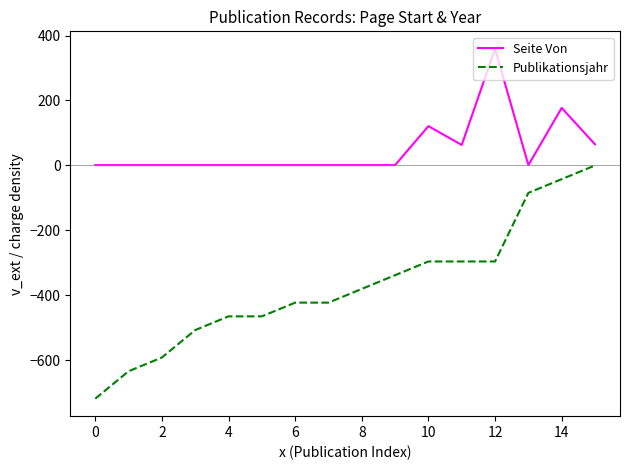

List the series in order of their overall mean, lowest first.

Publikationsjahr, Seite Von